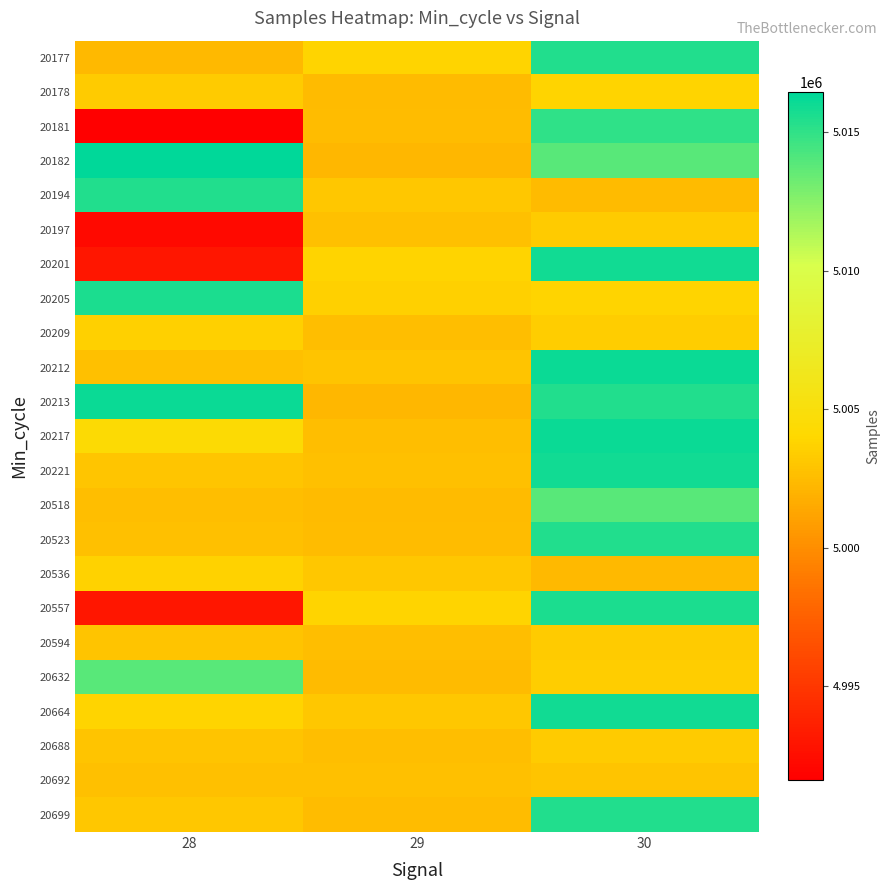

Rank the series at 29 from highest to lowest value.

20177, 20201, 20557, 20205, 20194, 20536, 20664, 20212, 20221, 20197, 20692, 20594, 20209, 20217, 20688, 20181, 20523, 20699, 20178, 20518, 20632, 20182, 20213